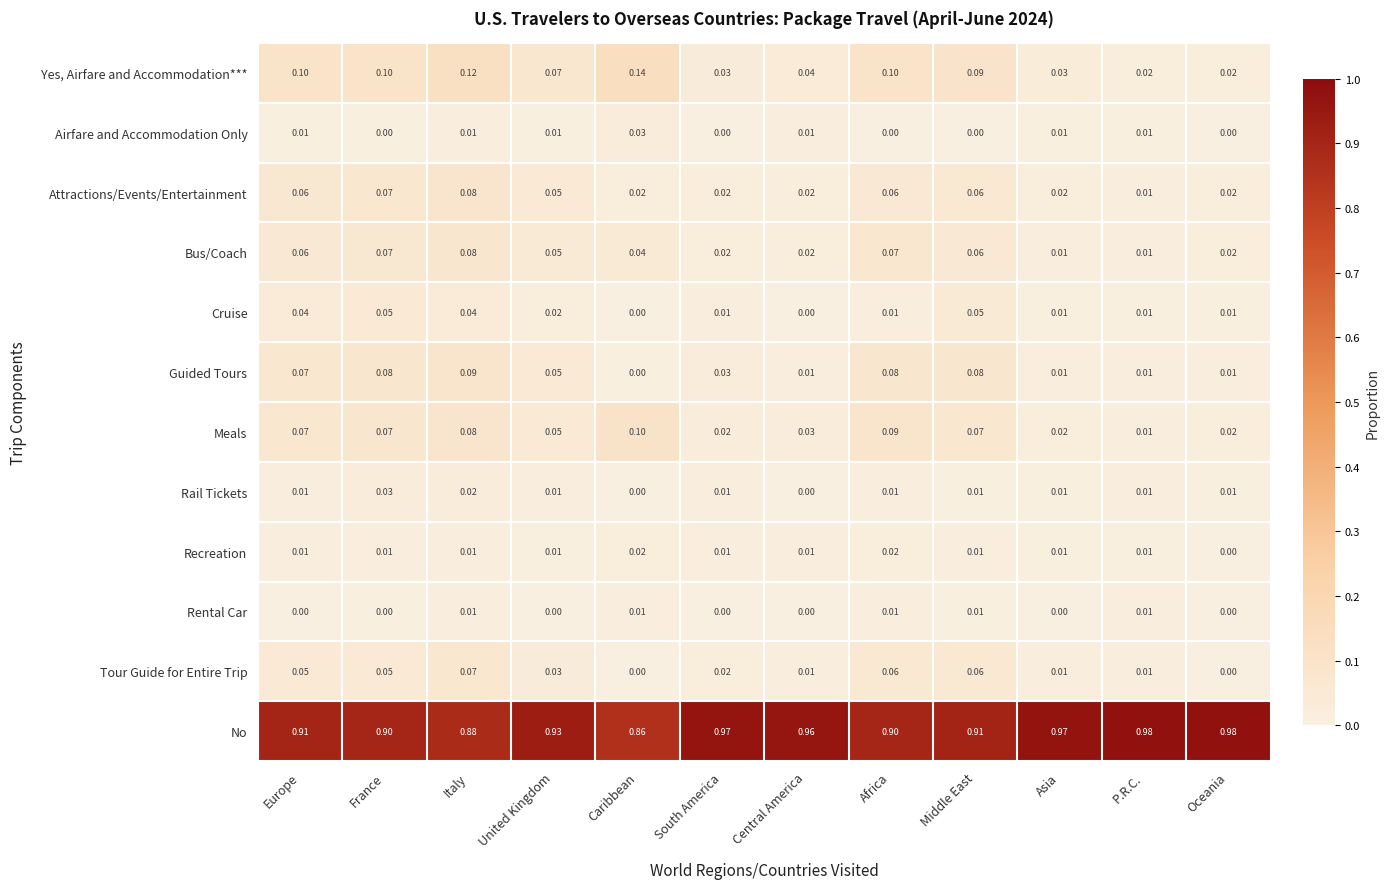

Which series has the largest total across all categories?

No